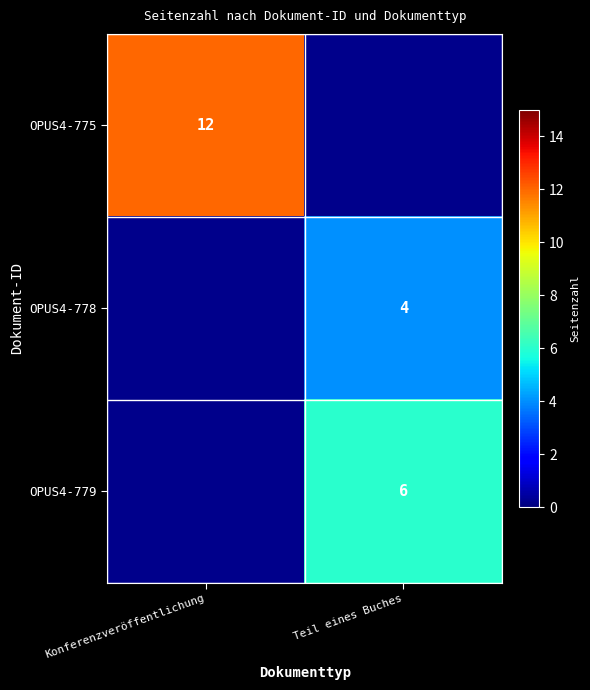

Is it true that OPUS4-775 equals 12 at Konferenzveröffentlichung?

True